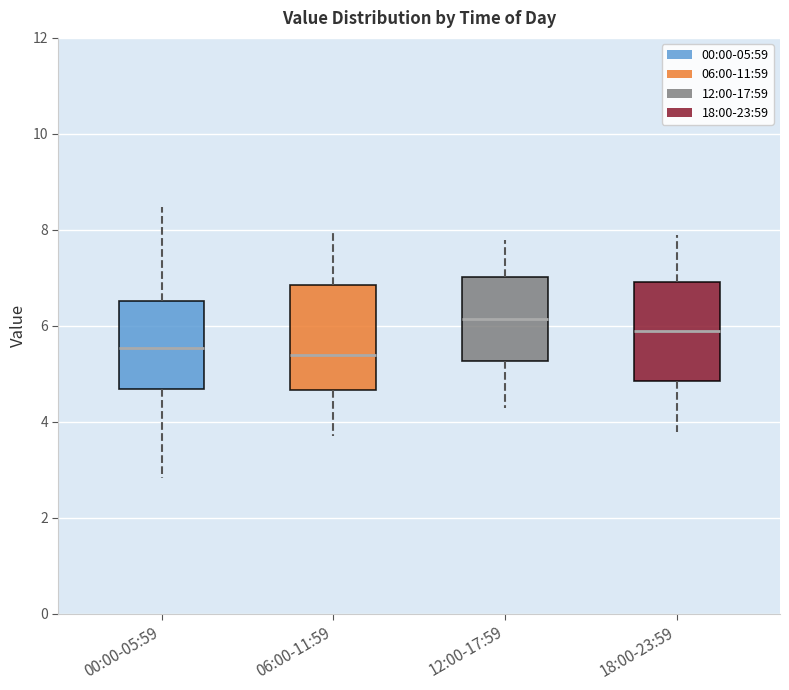

Where is the lower edge of the box for 18:00-23:59 on the y-axis? The values are not printed on the chart, so give them approximately, as read against the axis.

4.8